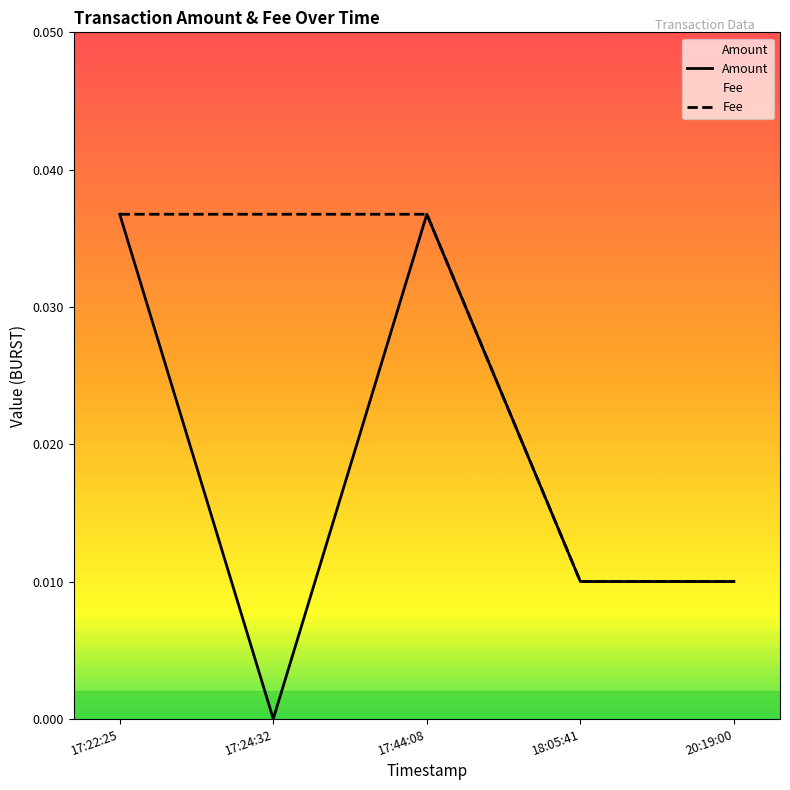

List the series in order of their peak value, lowest first.

Amount, Fee